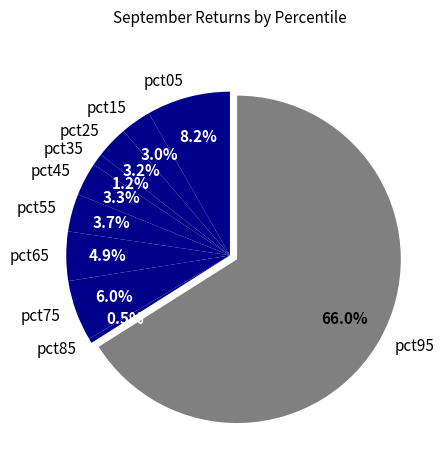

What percentage is the pct35 slice, to the nearest percent?

1%